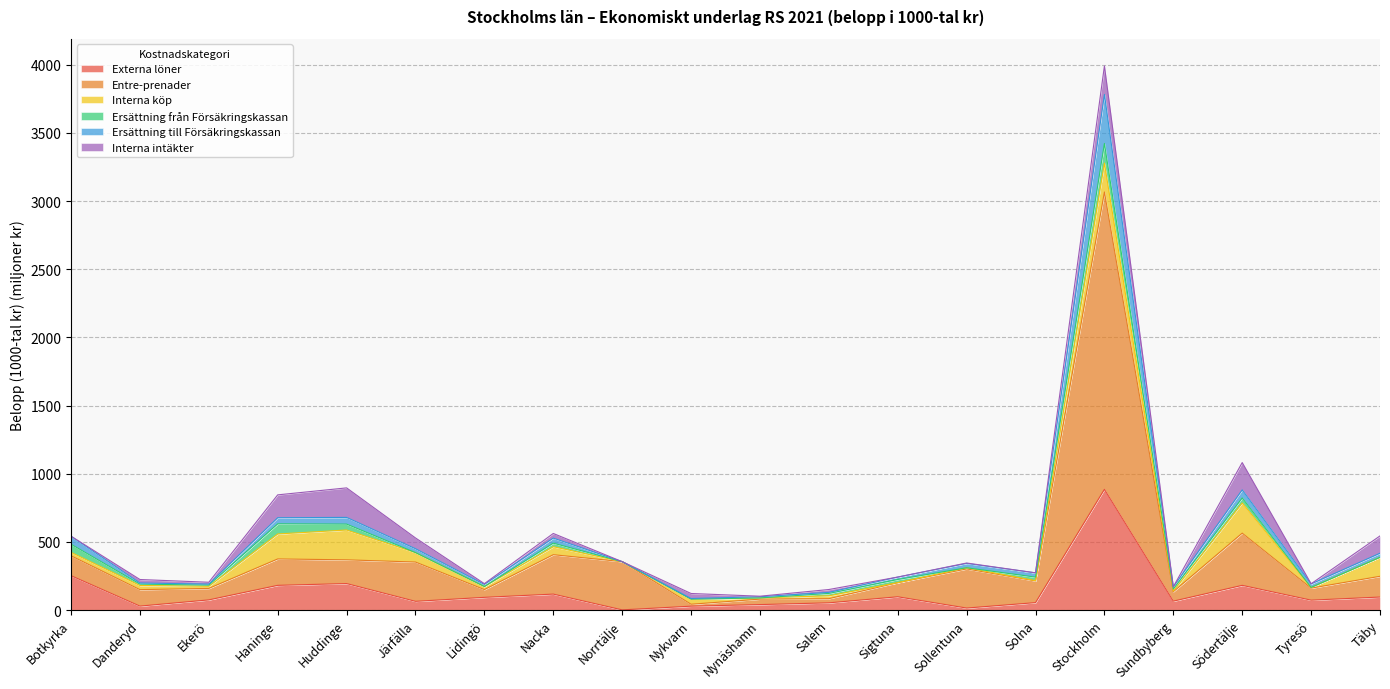

What is the label of the 12th point from the right?

Norrtälje